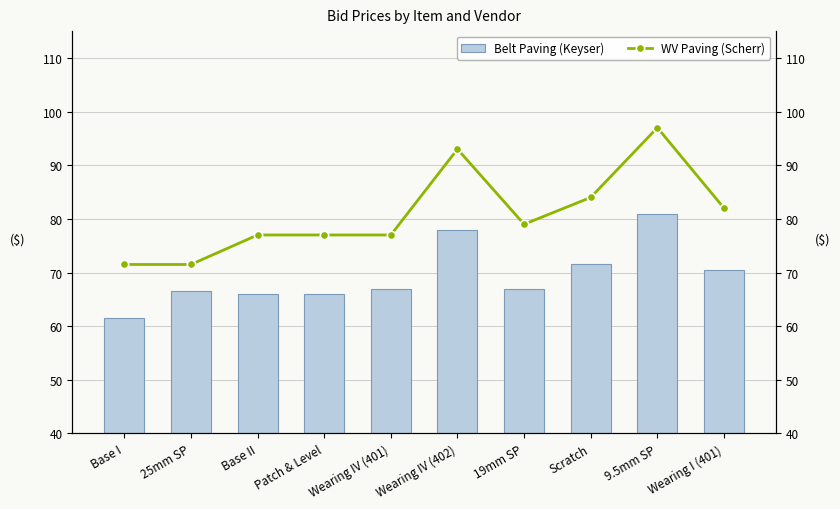

What is the average value of the WV Paving (Scherr) series?

80.9